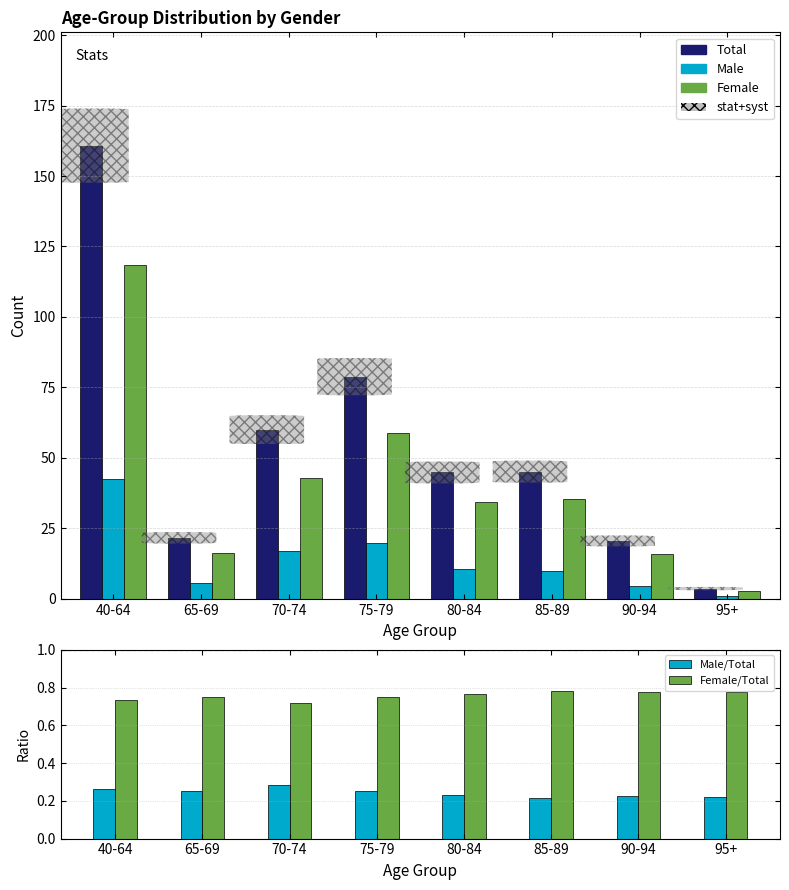

Rank the series by their maximum value, from lowest to highest.

Male/Total, Female/Total, Male, Female, Total